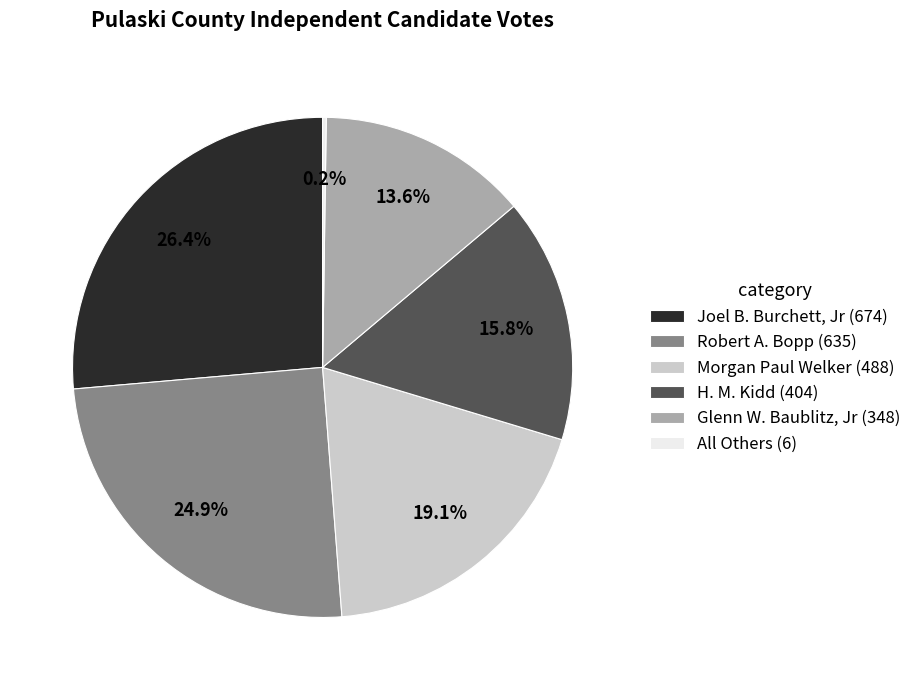

Does Morgan Paul Welker (488) account for over 50% of the chart?

No